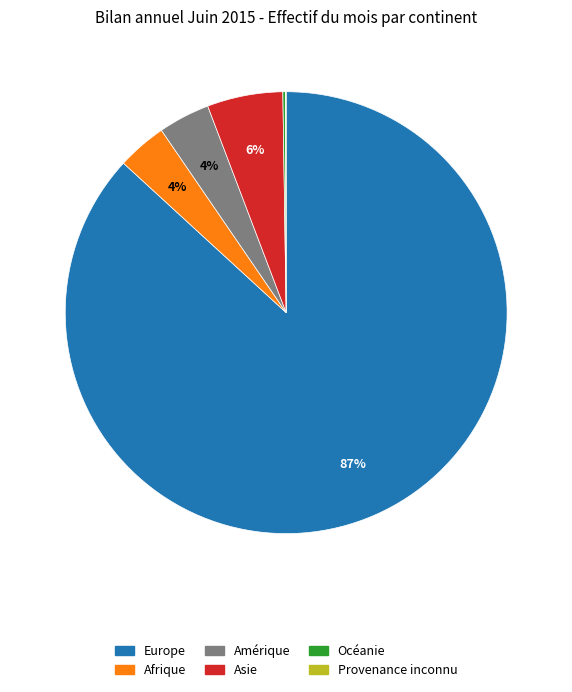

What is the largest slice in the pie chart?

Europe